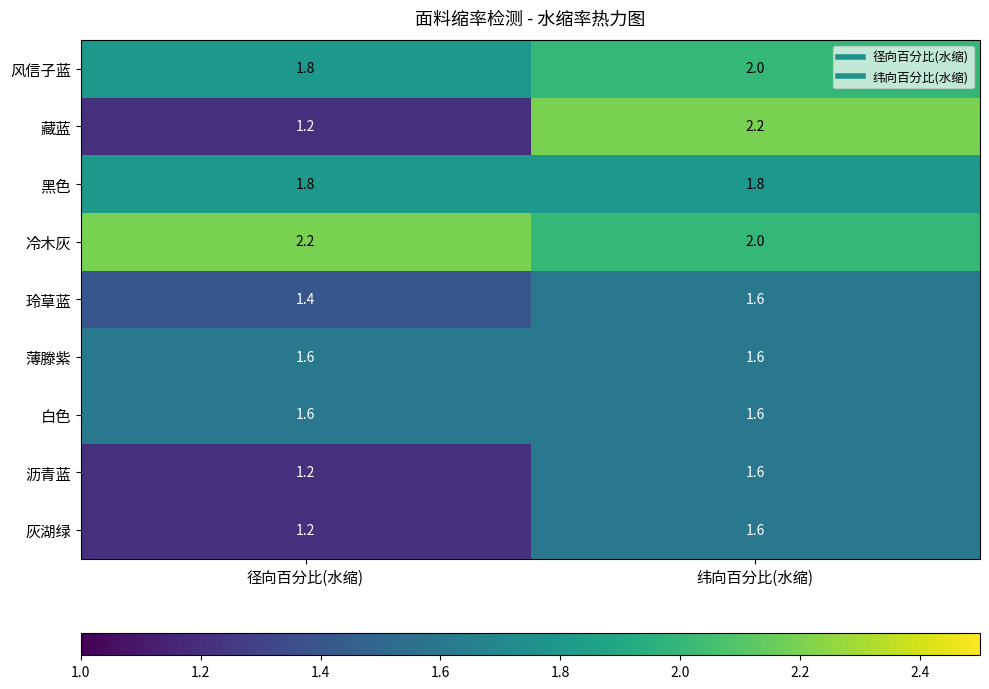

The value of 黑色 at 径向百分比(水缩) is 1.8. True or false?

True